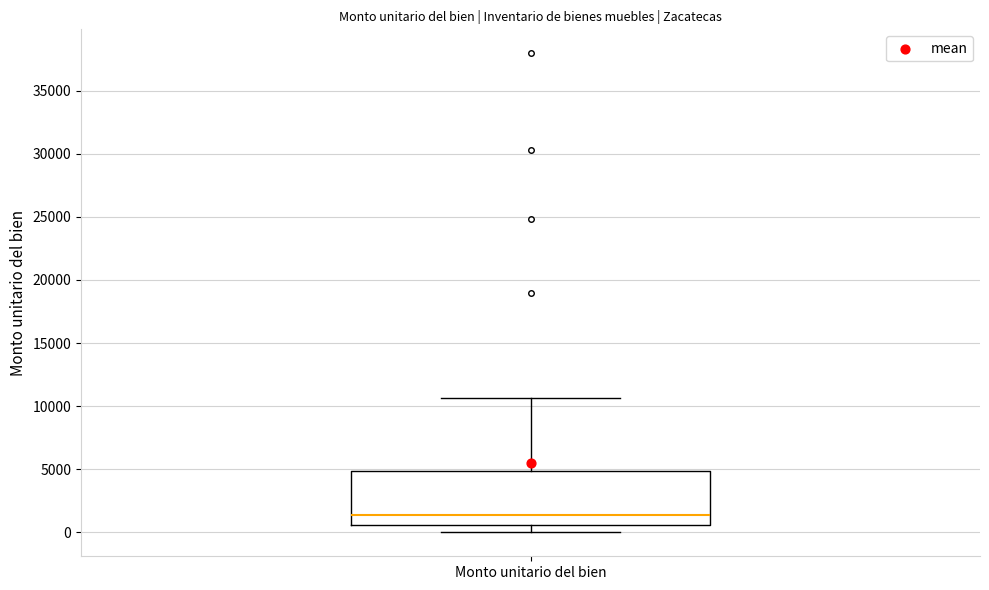

Read this box plot against the y-axis: the position of the median line, the range covered by the box, and the ends of both whiskers. The values are not printed on the chart, so give them approximately, as read against the axis.

median 1500, box 500 to 5000, whiskers 0 to 10500